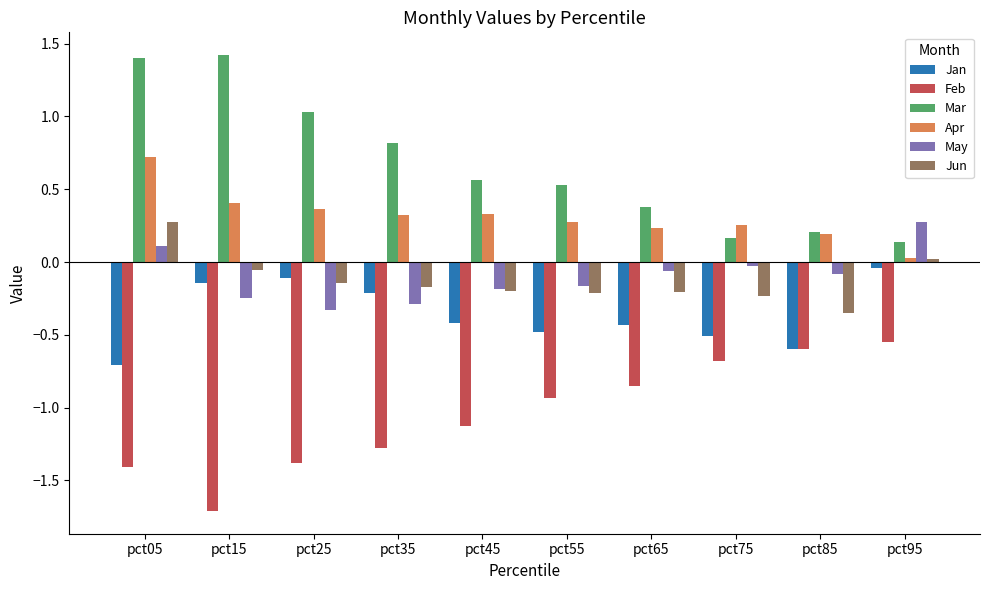

Is it true that Jan equals -0.1 at pct75?

False